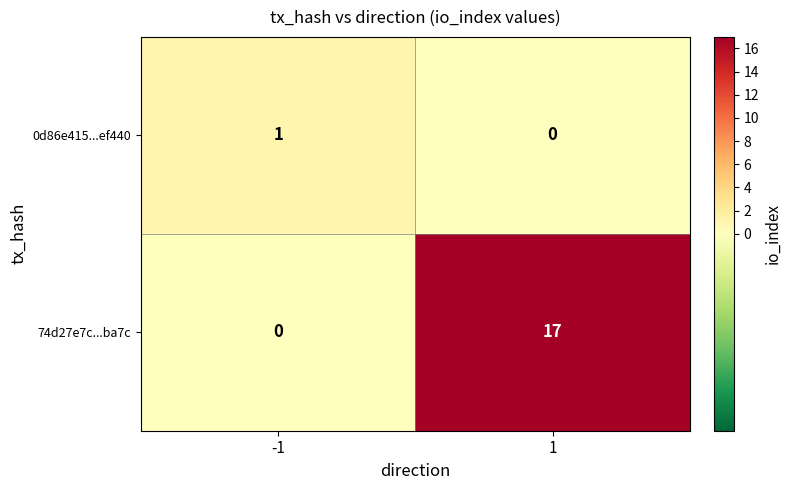

What is the difference between the maximum and minimum values in the 74d27e7c...ba7c series?

17